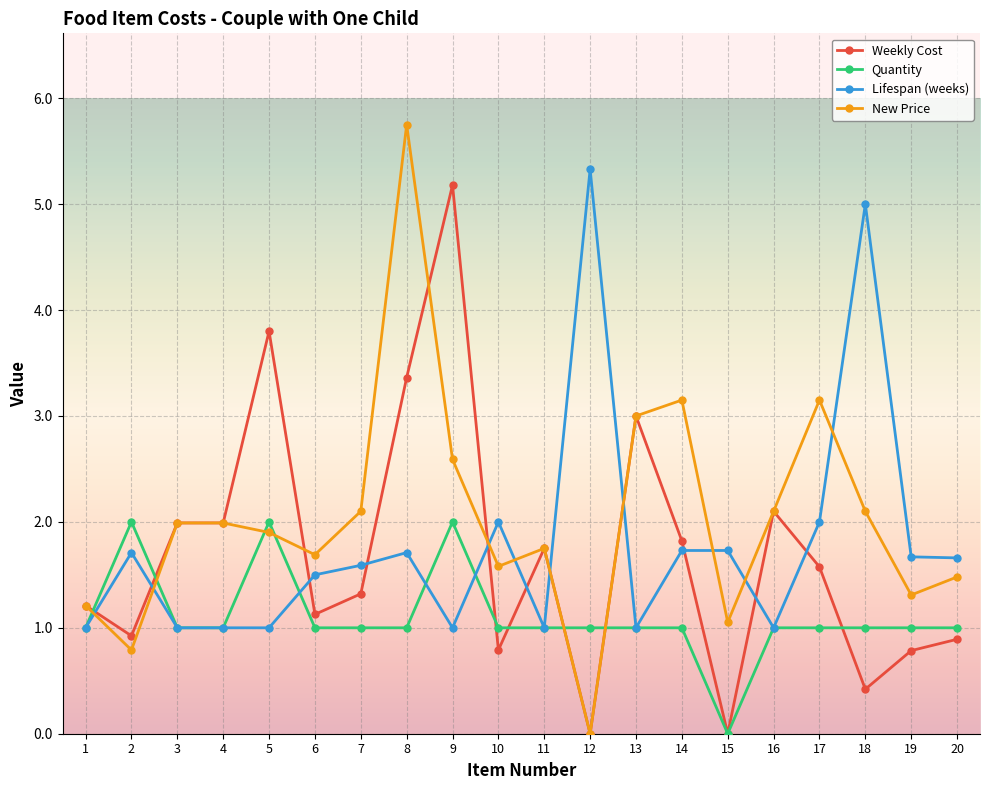

At 6, list the series in order from smallest to largest.

Quantity, Weekly Cost, Lifespan (weeks), New Price